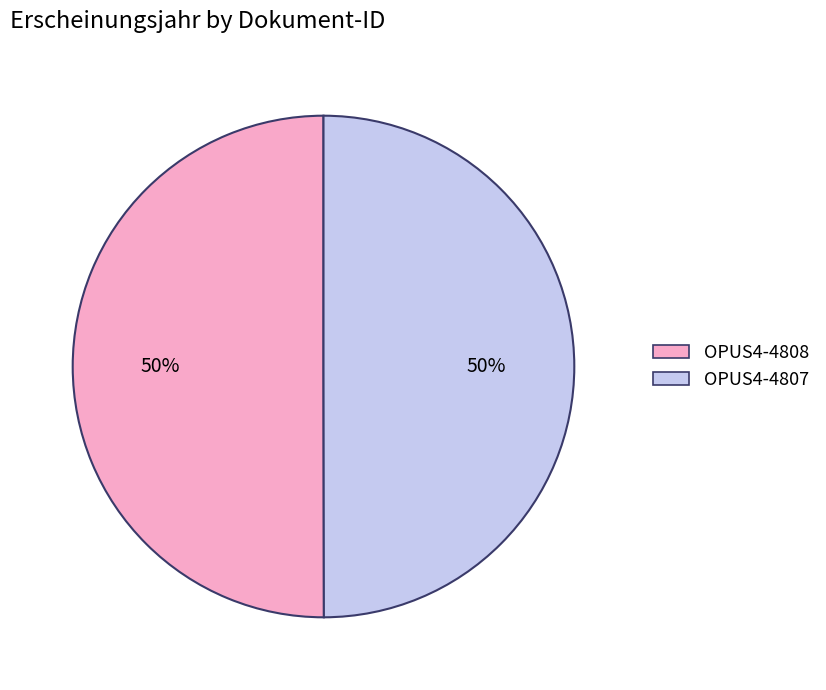

Count the number of slices in the pie.

2